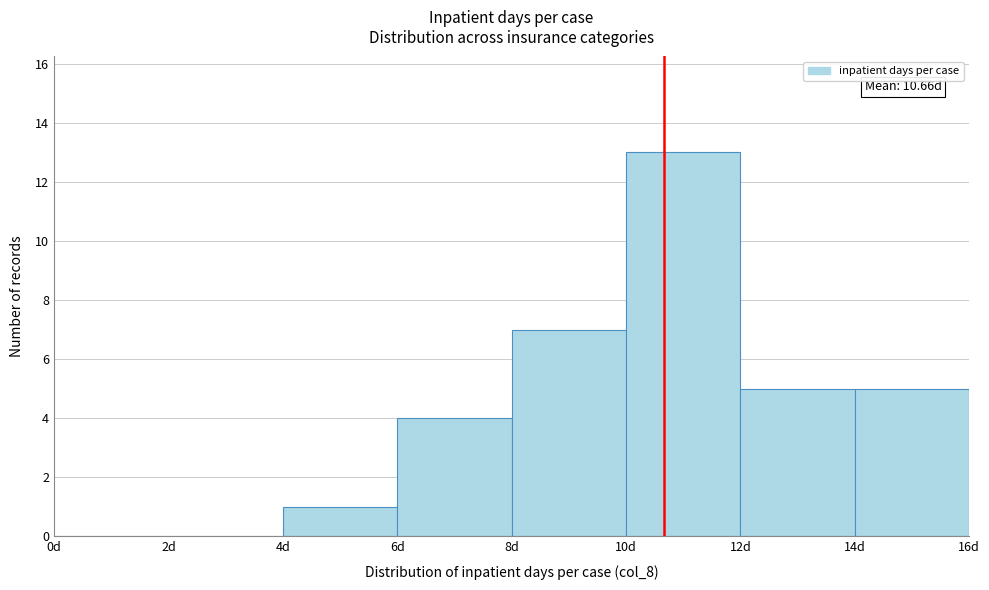

Over which range of the x-axis is the bar tallest?

10 to 12